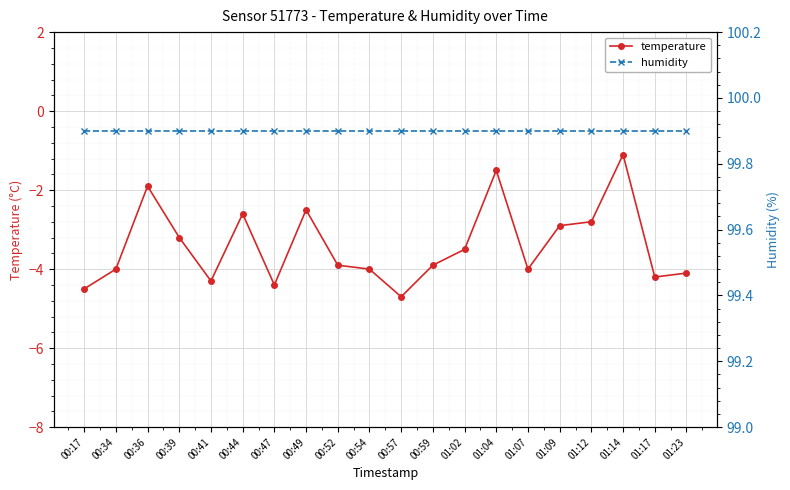

What is the total value across all series at 00:54?

95.9